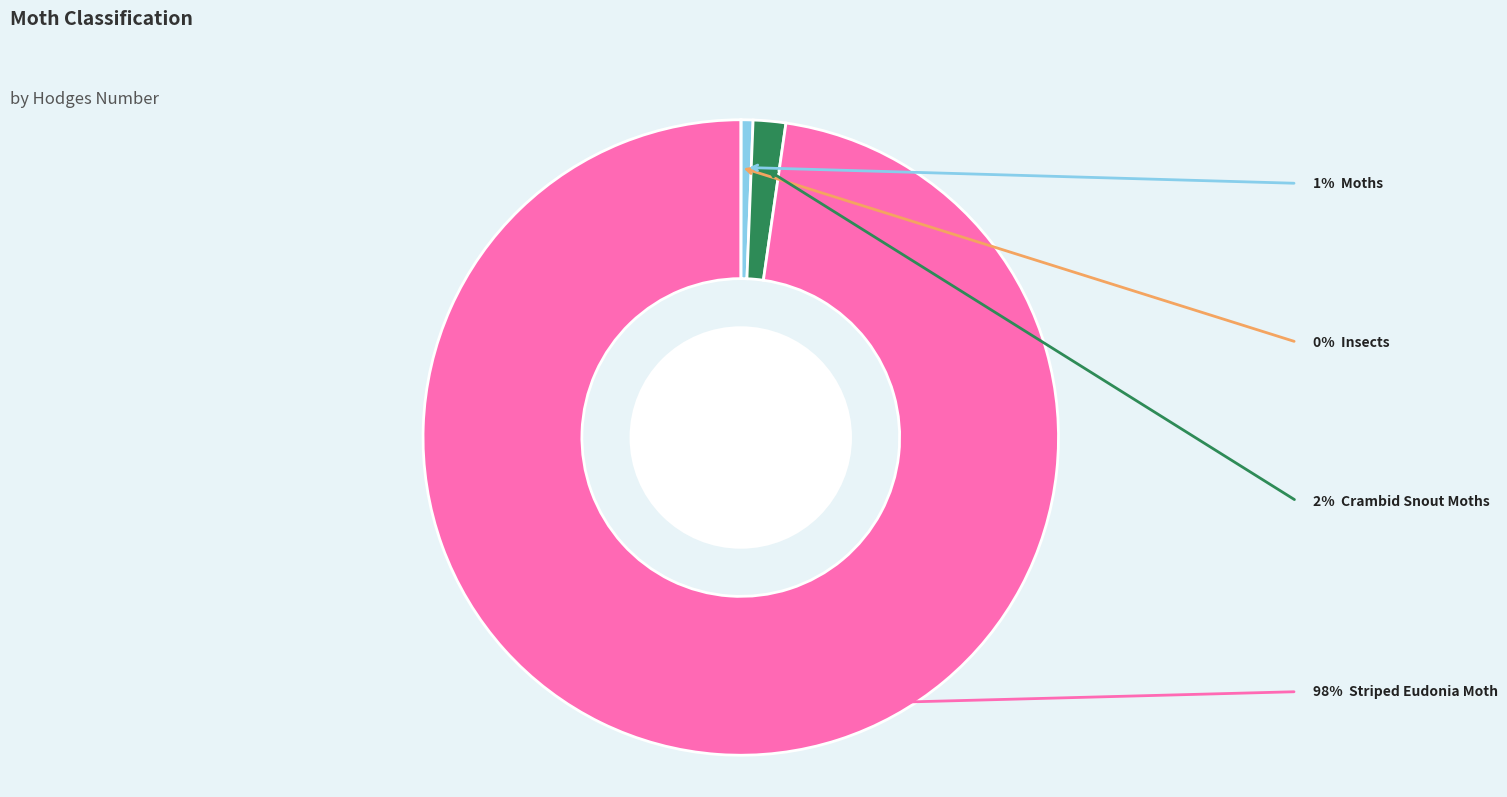

Is there a majority slice in this chart?

Yes